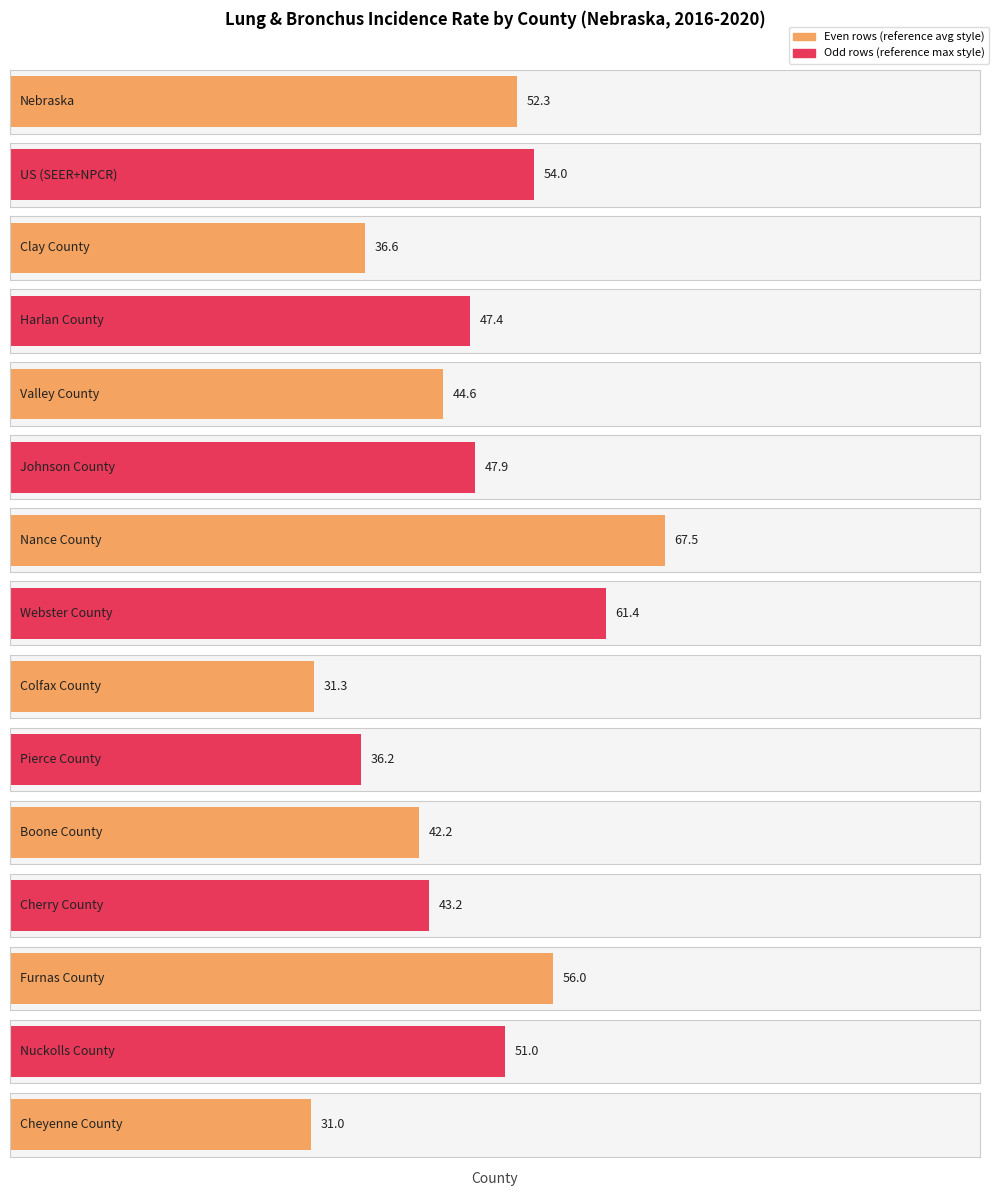

The value at Pierce County is 60.8. True or false?

False